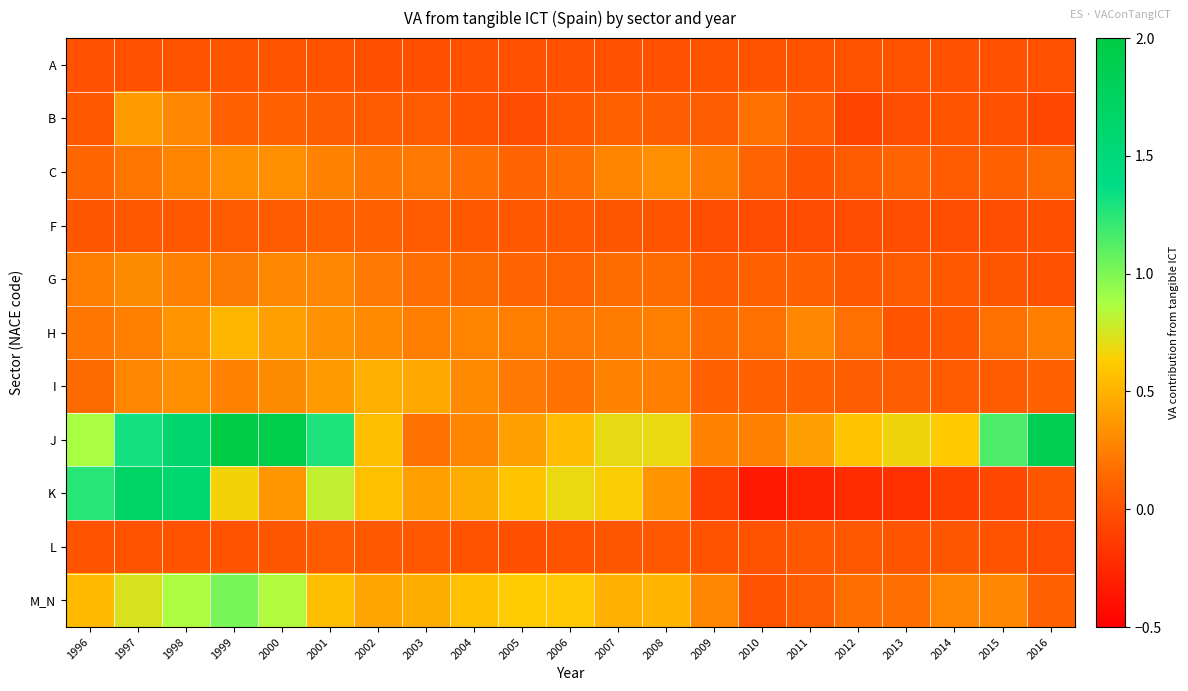

Reading left to right, extract all data points from this chart.

A: 1996=0.0	1997=0.0	1998=0.0	1999=0.0	2000=0.0	2001=0.0	2002=-0.0	2003=-0.0	2004=0.0	2005=0.0	2006=0.0	2007=0.0	2008=0.0	2009=0.0	2010=0.0	2011=0.0	2012=0.0	2013=0.0	2014=0.0	2015=-0.0	2016=-0.0
B: 1996=0.1	1997=0.4	1998=0.3	1999=0.1	2000=0.1	2001=0.1	2002=0.1	2003=0.1	2004=0.0	2005=-0.0	2006=0.0	2007=0.1	2008=0.1	2009=0.1	2010=0.2	2011=0.1	2012=-0.1	2013=-0.0	2014=0.0	2015=-0.0	2016=-0.1
C: 1996=0.1	1997=0.2	1998=0.3	1999=0.3	2000=0.3	2001=0.3	2002=0.2	2003=0.2	2004=0.2	2005=0.1	2006=0.2	2007=0.3	2008=0.3	2009=0.2	2010=0.1	2011=0.0	2012=0.1	2013=0.1	2014=0.1	2015=0.1	2016=0.2
F: 1996=0.0	1997=0.0	1998=0.0	1999=0.1	2000=0.1	2001=0.1	2002=0.1	2003=0.1	2004=0.1	2005=0.0	2006=0.0	2007=0.0	2008=0.0	2009=-0.0	2010=-0.0	2011=-0.0	2012=-0.0	2013=-0.0	2014=-0.0	2015=-0.0	2016=-0.0
G: 1996=0.2	1997=0.3	1998=0.3	1999=0.2	2000=0.3	2001=0.3	2002=0.2	2003=0.2	2004=0.1	2005=0.1	2006=0.1	2007=0.2	2008=0.2	2009=0.1	2010=0.1	2011=0.1	2012=0.1	2013=0.1	2014=0.1	2015=0.0	2016=0.0
H: 1996=0.2	1997=0.3	1998=0.4	1999=0.5	2000=0.4	2001=0.3	2002=0.3	2003=0.2	2004=0.3	2005=0.2	2006=0.2	2007=0.2	2008=0.3	2009=0.2	2010=0.2	2011=0.3	2012=0.2	2013=0.0	2014=0.0	2015=0.2	2016=0.2
I: 1996=0.2	1997=0.3	1998=0.3	1999=0.3	2000=0.3	2001=0.4	2002=0.5	2003=0.4	2004=0.3	2005=0.2	2006=0.2	2007=0.3	2008=0.3	2009=0.1	2010=0.1	2011=0.1	2012=0.1	2013=0.1	2014=0.1	2015=0.1	2016=0.1
J: 1996=0.9	1997=1.3	1998=1.6	1999=2.1	2000=1.9	2001=1.3	2002=0.6	2003=0.2	2004=0.3	2005=0.4	2006=0.5	2007=0.7	2008=0.7	2009=0.3	2010=0.3	2011=0.4	2012=0.6	2013=0.7	2014=0.6	2015=1.1	2016=1.9
K: 1996=1.3	1997=1.7	1998=1.6	1999=0.7	2000=0.4	2001=0.8	2002=0.6	2003=0.4	2004=0.5	2005=0.6	2006=0.7	2007=0.6	2008=0.4	2009=-0.1	2010=-0.3	2011=-0.3	2012=-0.2	2013=-0.2	2014=-0.1	2015=-0.1	2016=0.0
L: 1996=0.0	1997=0.0	1998=0.0	1999=0.0	2000=0.0	2001=0.1	2002=0.1	2003=0.0	2004=0.0	2005=-0.0	2006=0.0	2007=0.0	2008=0.0	2009=0.0	2010=0.0	2011=0.0	2012=0.0	2013=0.0	2014=0.0	2015=0.0	2016=-0.0
M_N: 1996=0.5	1997=0.7	1998=0.9	1999=1.0	2000=0.9	2001=0.6	2002=0.4	2003=0.5	2004=0.6	2005=0.6	2006=0.6	2007=0.5	2008=0.5	2009=0.3	2010=0.0	2011=0.1	2012=0.2	2013=0.2	2014=0.3	2015=0.3	2016=0.1